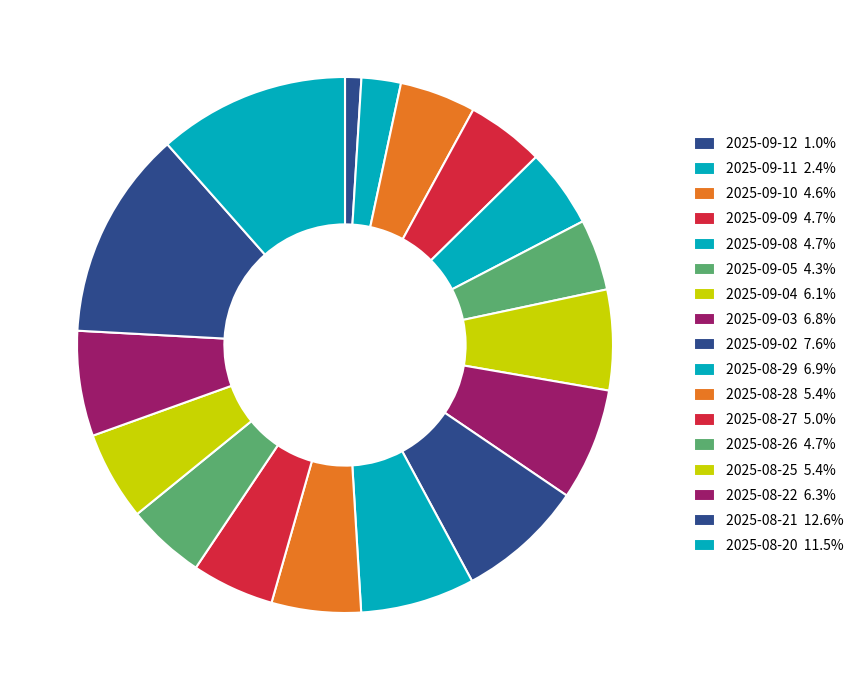

Rank the categories by value from highest to lowest.

2025-08-21, 2025-08-20, 2025-09-02, 2025-08-29, 2025-09-03, 2025-08-22, 2025-09-04, 2025-08-28, 2025-08-25, 2025-08-27, 2025-09-08, 2025-08-26, 2025-09-09, 2025-09-10, 2025-09-05, 2025-09-11, 2025-09-12